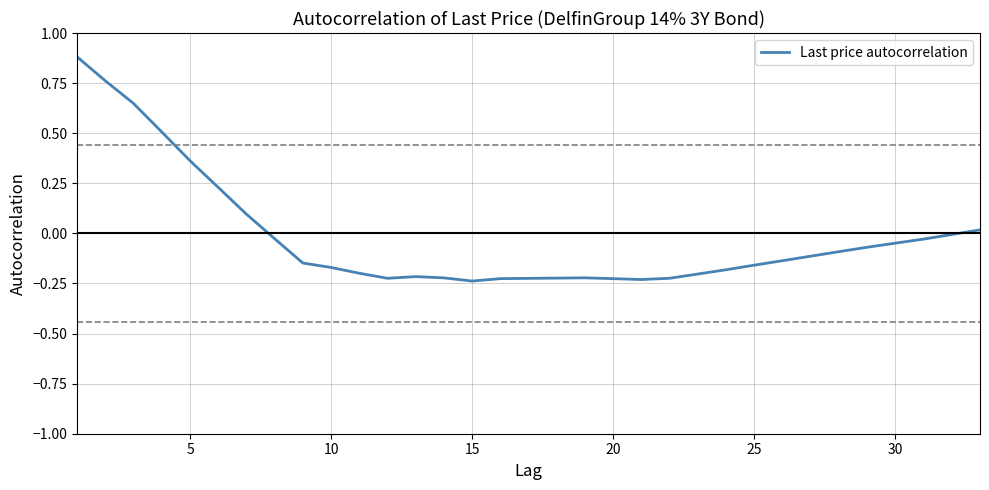

What is the greatest value displayed?

0.9